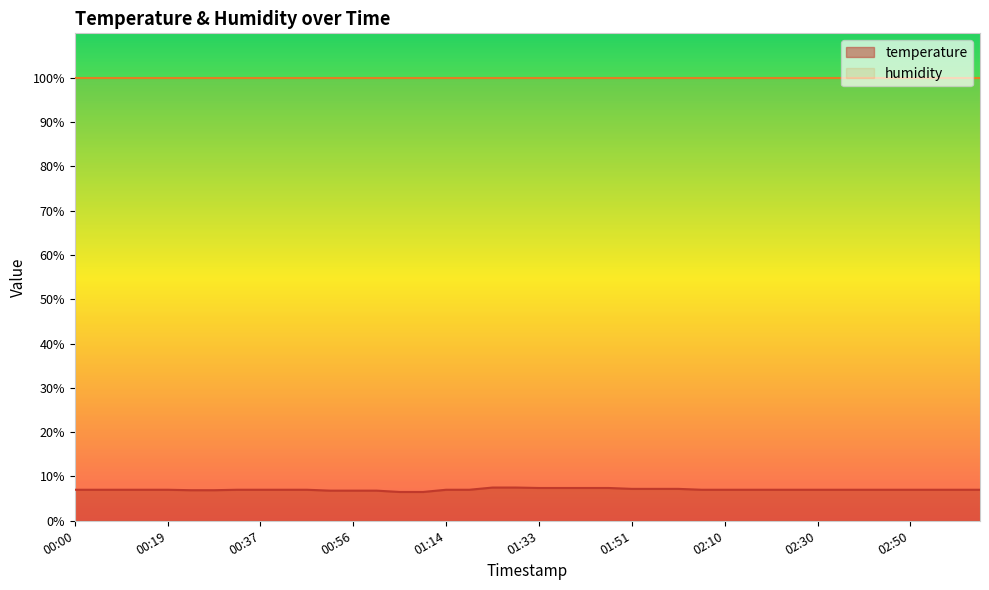

True or false: the data shows 2.3 at 00:33.

False